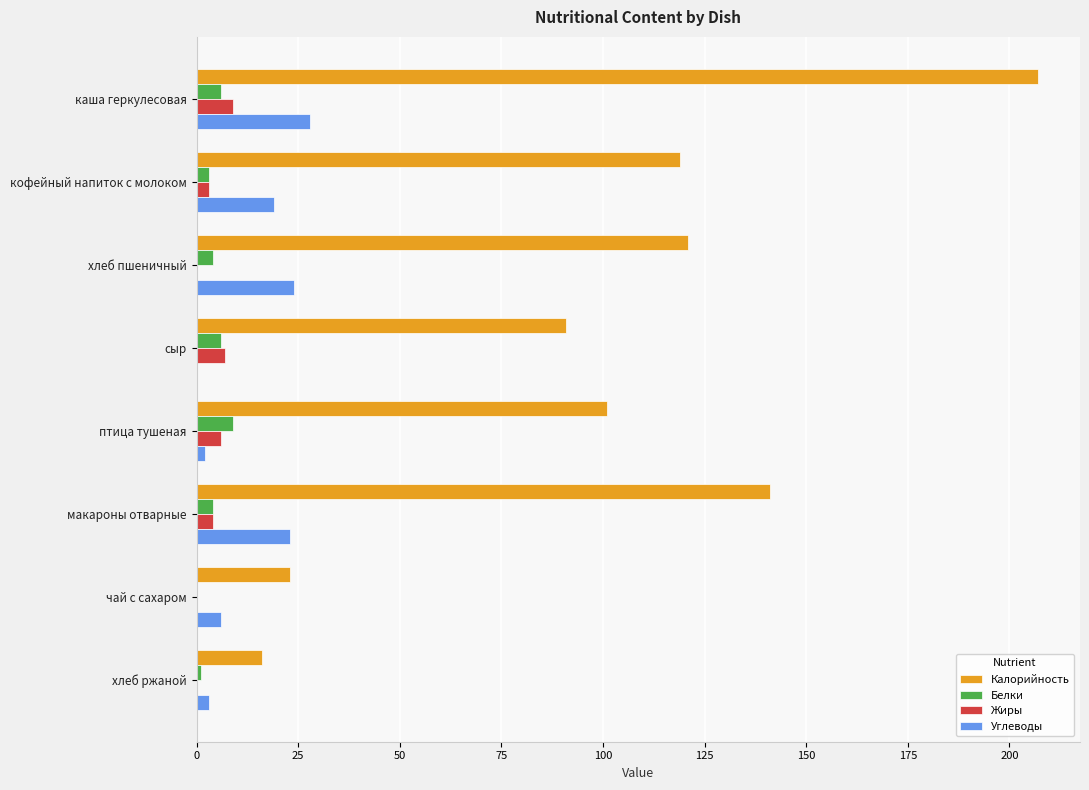

What is the average value of the Калорийность series?

102